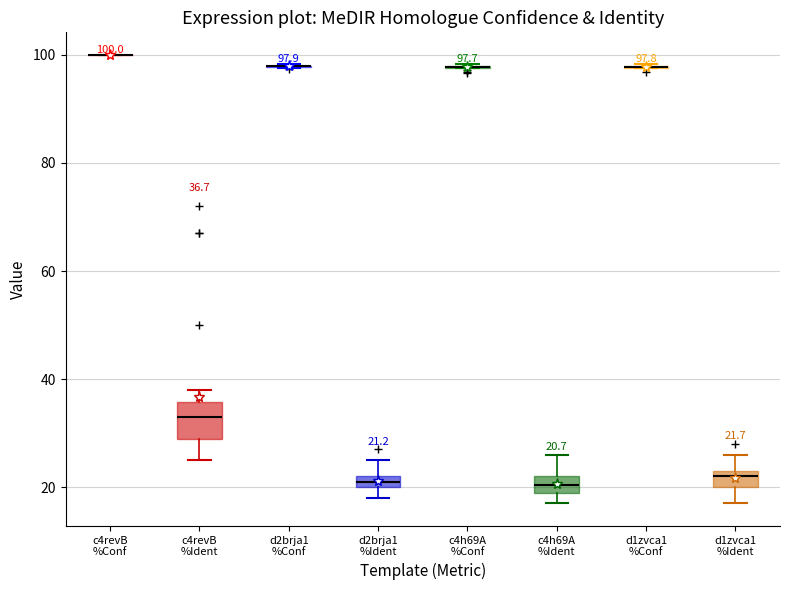

Which box is the tallest, from its lower edge to its upper edge?

c4revB %Ident